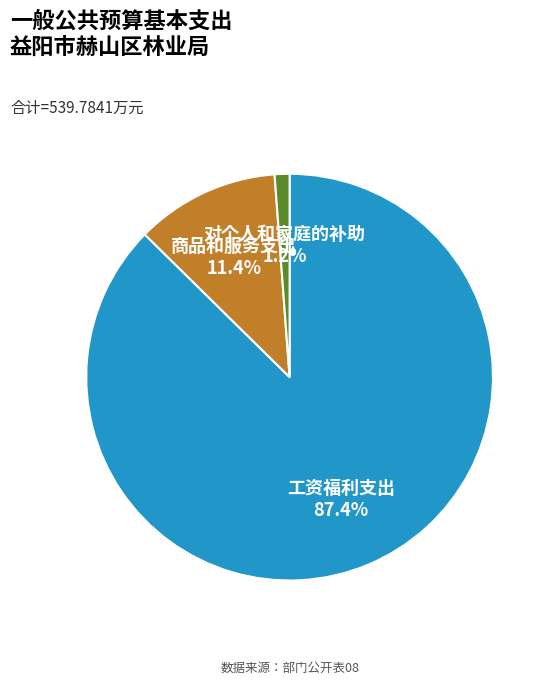

Is there any slice that represents more than half of the pie?

Yes